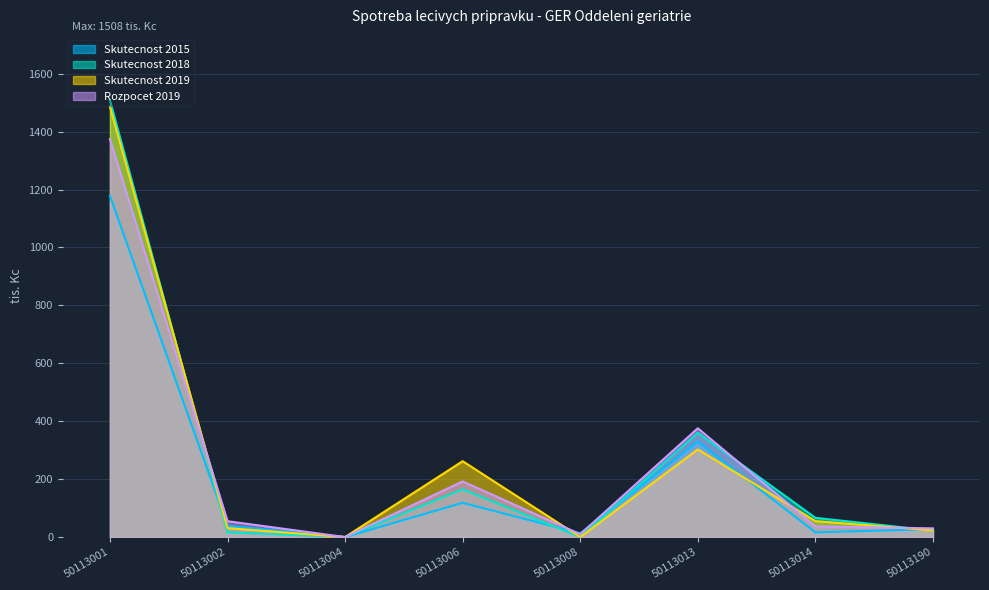

Where is Rozpocet 2019 nearest to the value 687?

50113013